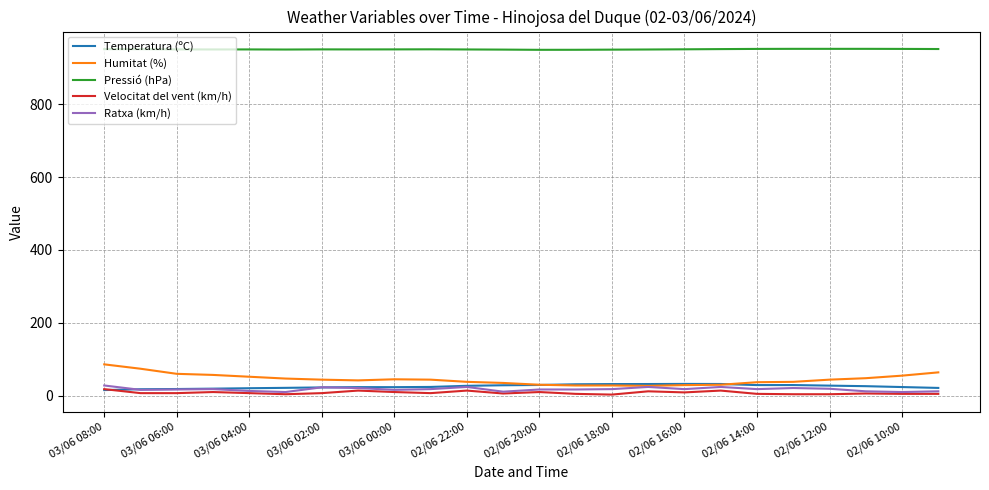

What is the maximum value shown in the chart?

952.1